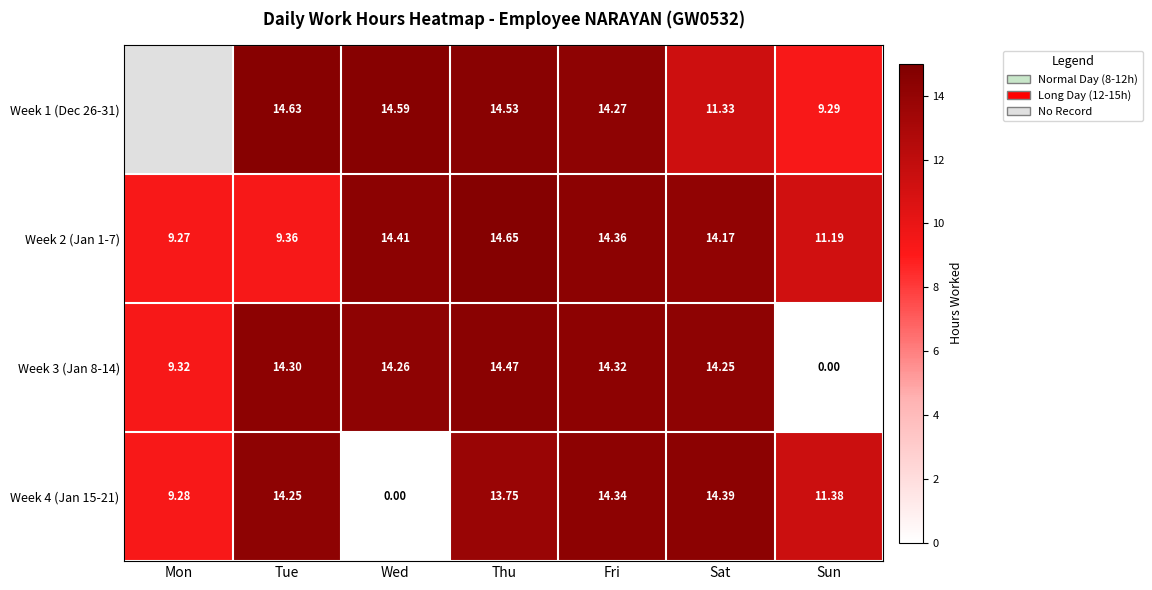

What is the sum of the Week 3 (Jan 8-14) values at Sat and Fri?

28.6